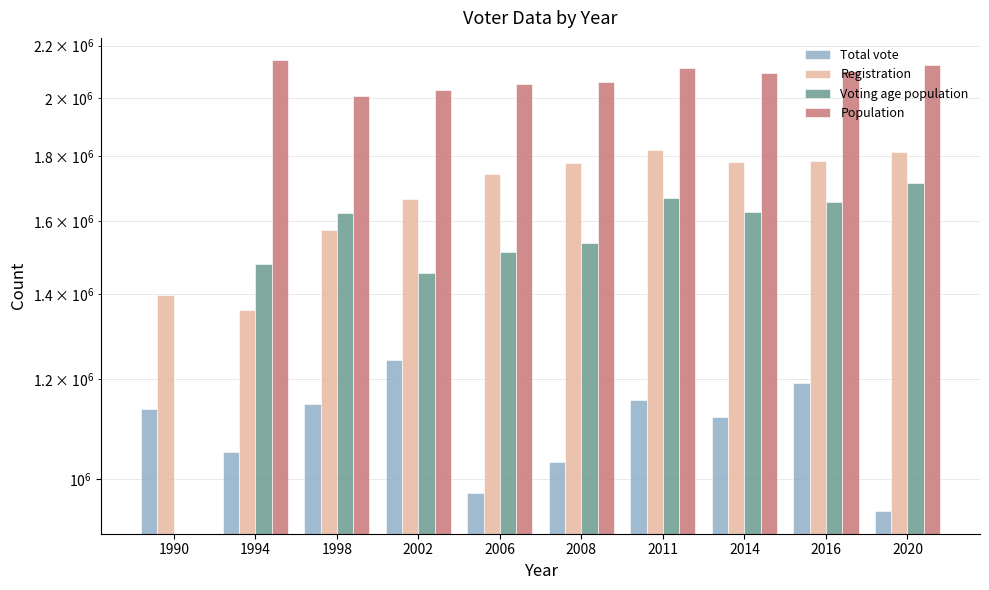

Does the chart contain stacked bars?

No